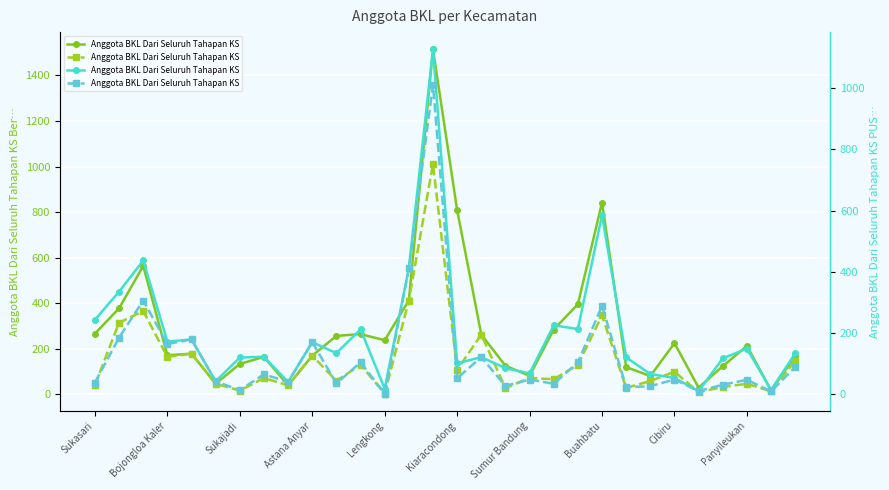

True or false: Anggota BKL Dari Seluruh Tahapan KS I P… and Anggota BKL Dari Seluruh Tahapan KS PUS… cross at least once.

False